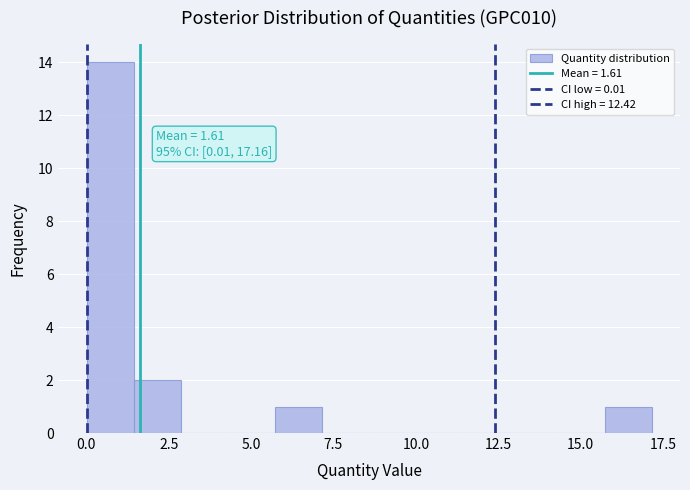

Around what value on the x-axis is the tallest bar? Give the approximate position of its centre, as read against the axis.

0.5